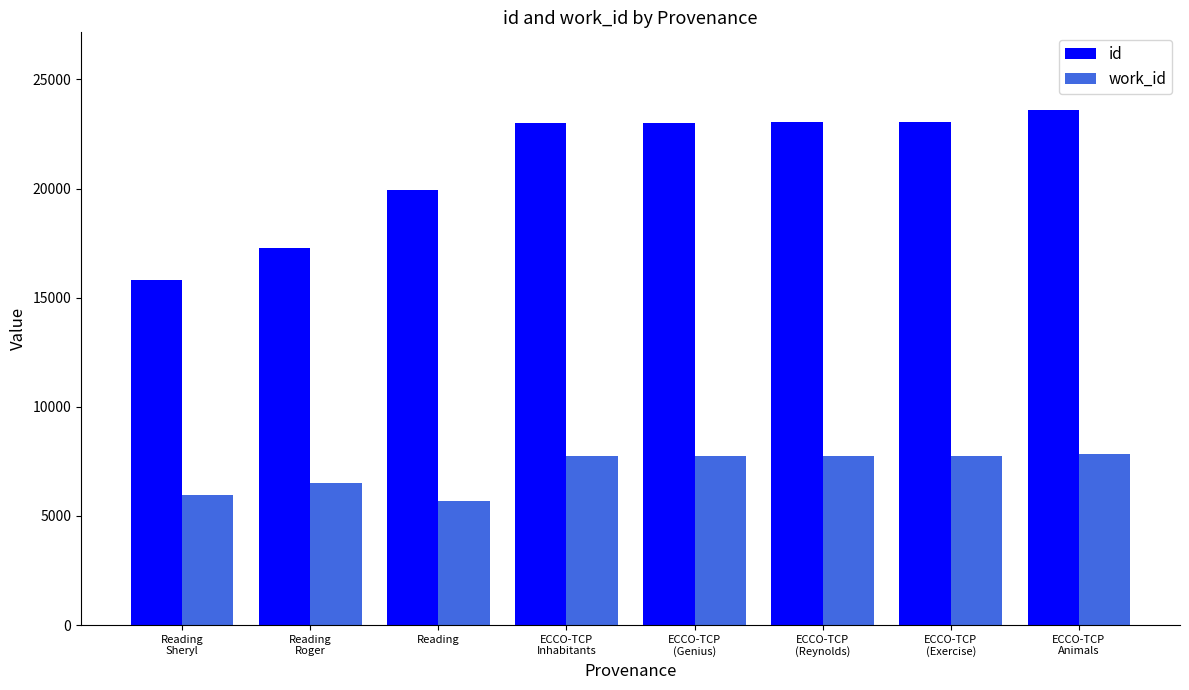

Rank the series by their average value, from highest to lowest.

id, work_id